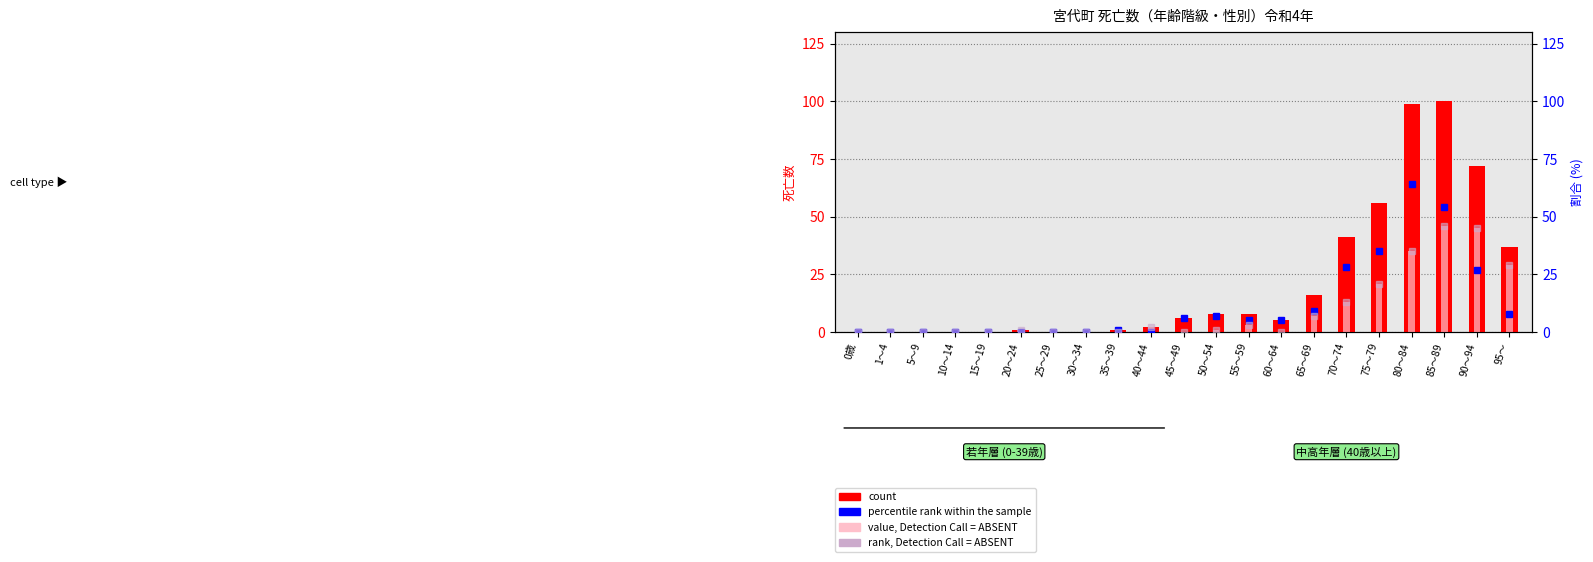

Which series has the largest range (max minus min)?

count